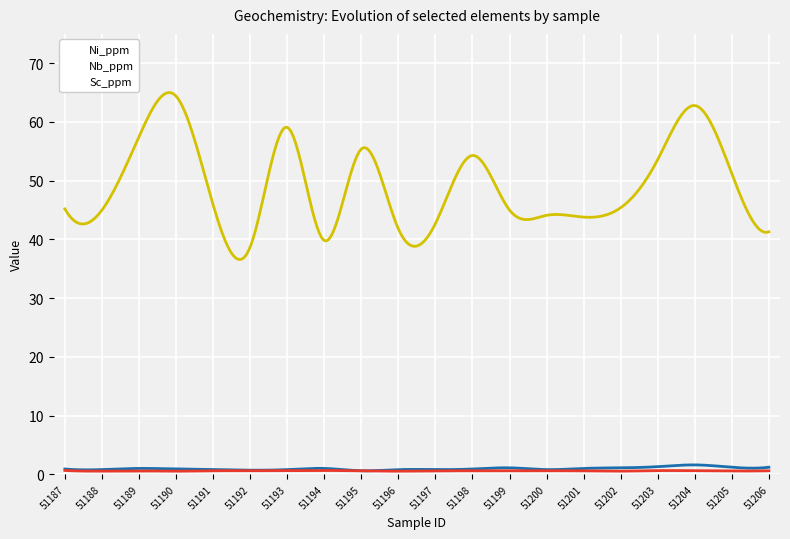

Does the chart display data point markers on the line(s)?

No